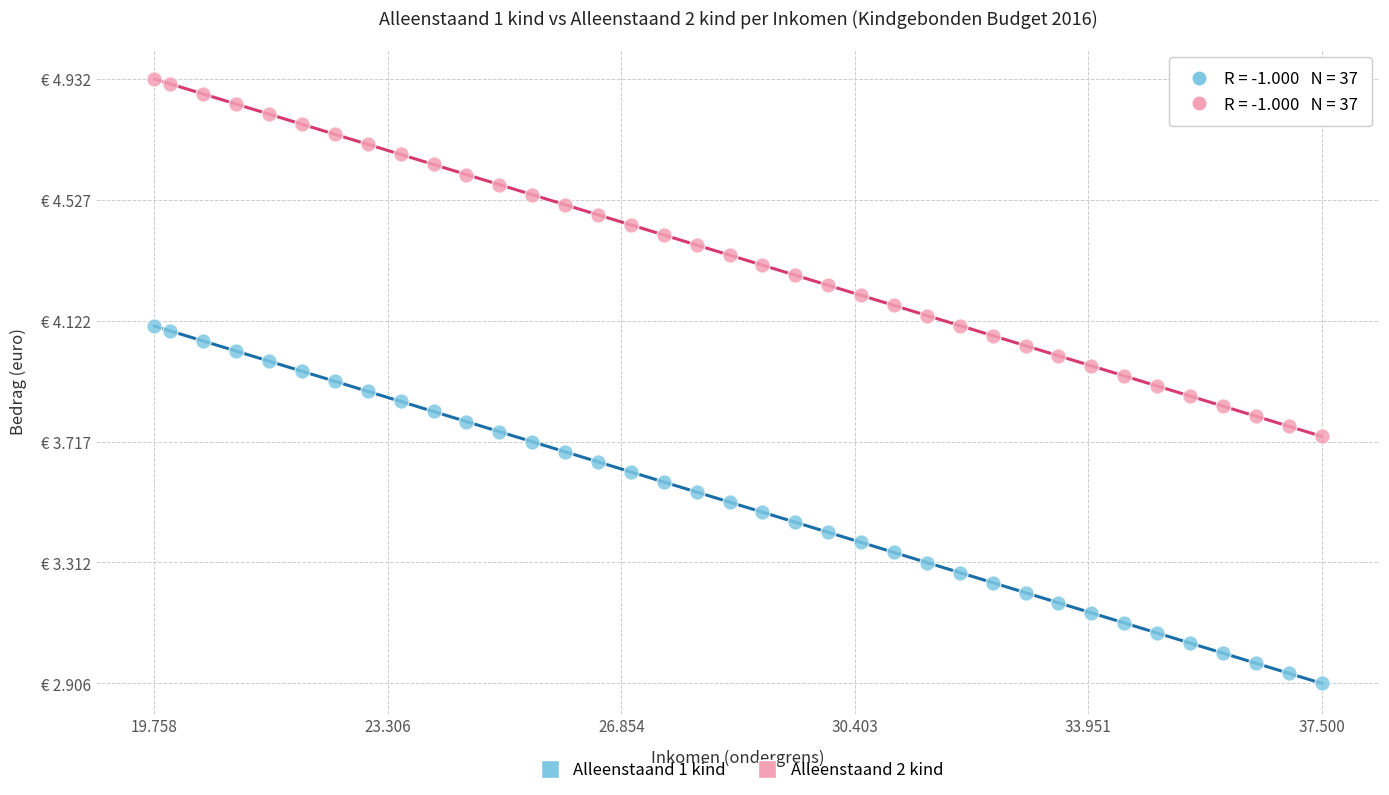

Which series contains the lowest Y value?

Alleenstaand 1 kind